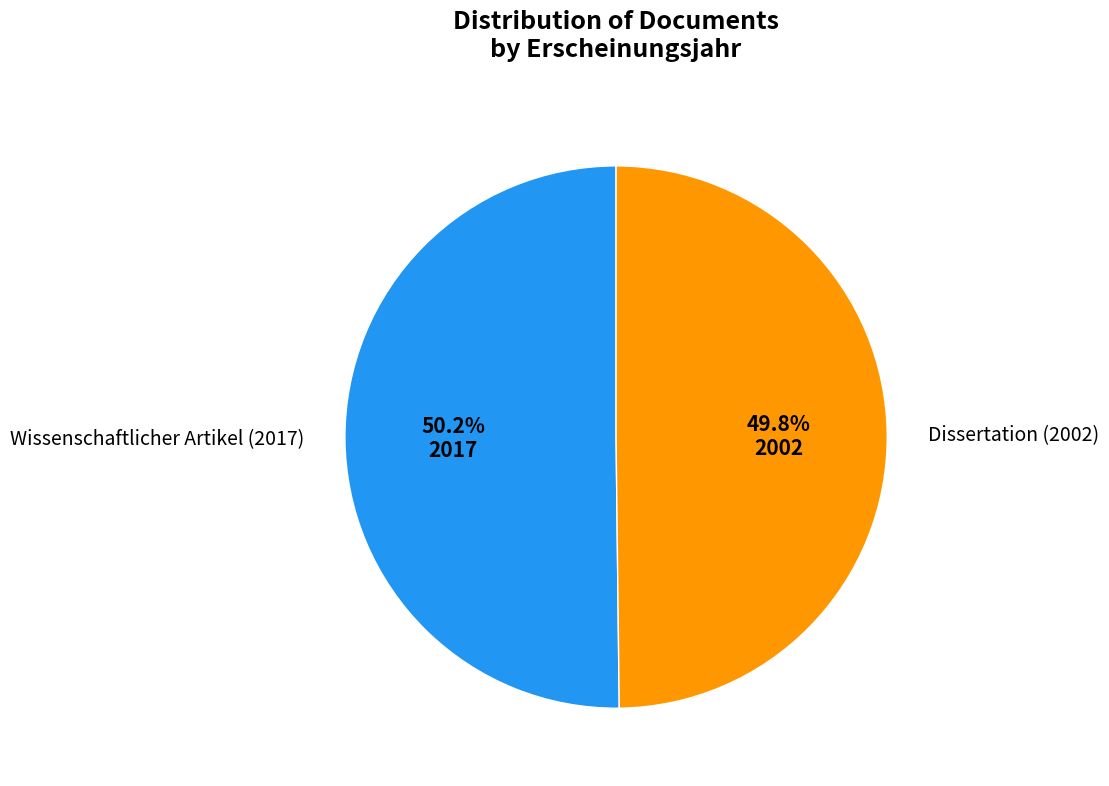

How many segments does this pie chart have?

2